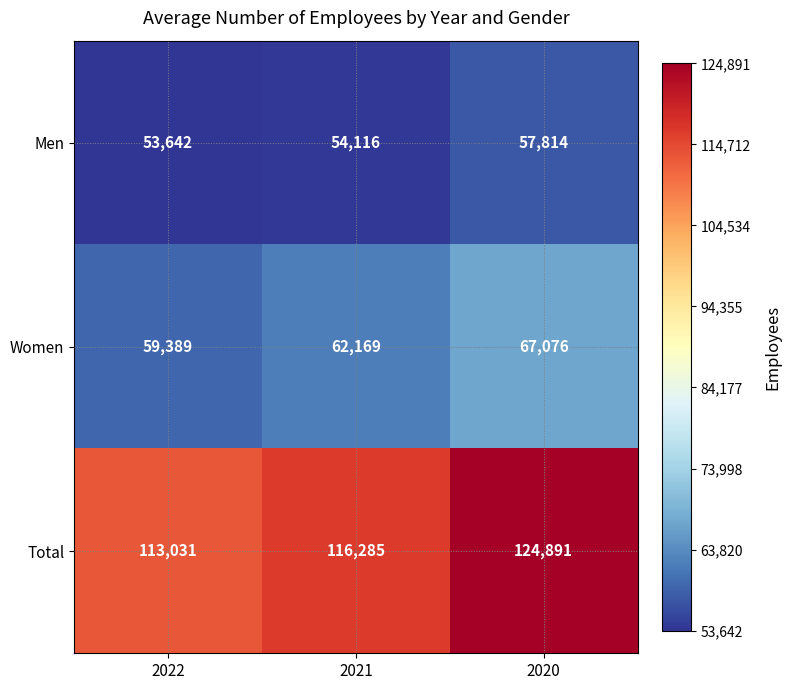

What is the approximate value of Women at 2022, to the nearest 10?

59390